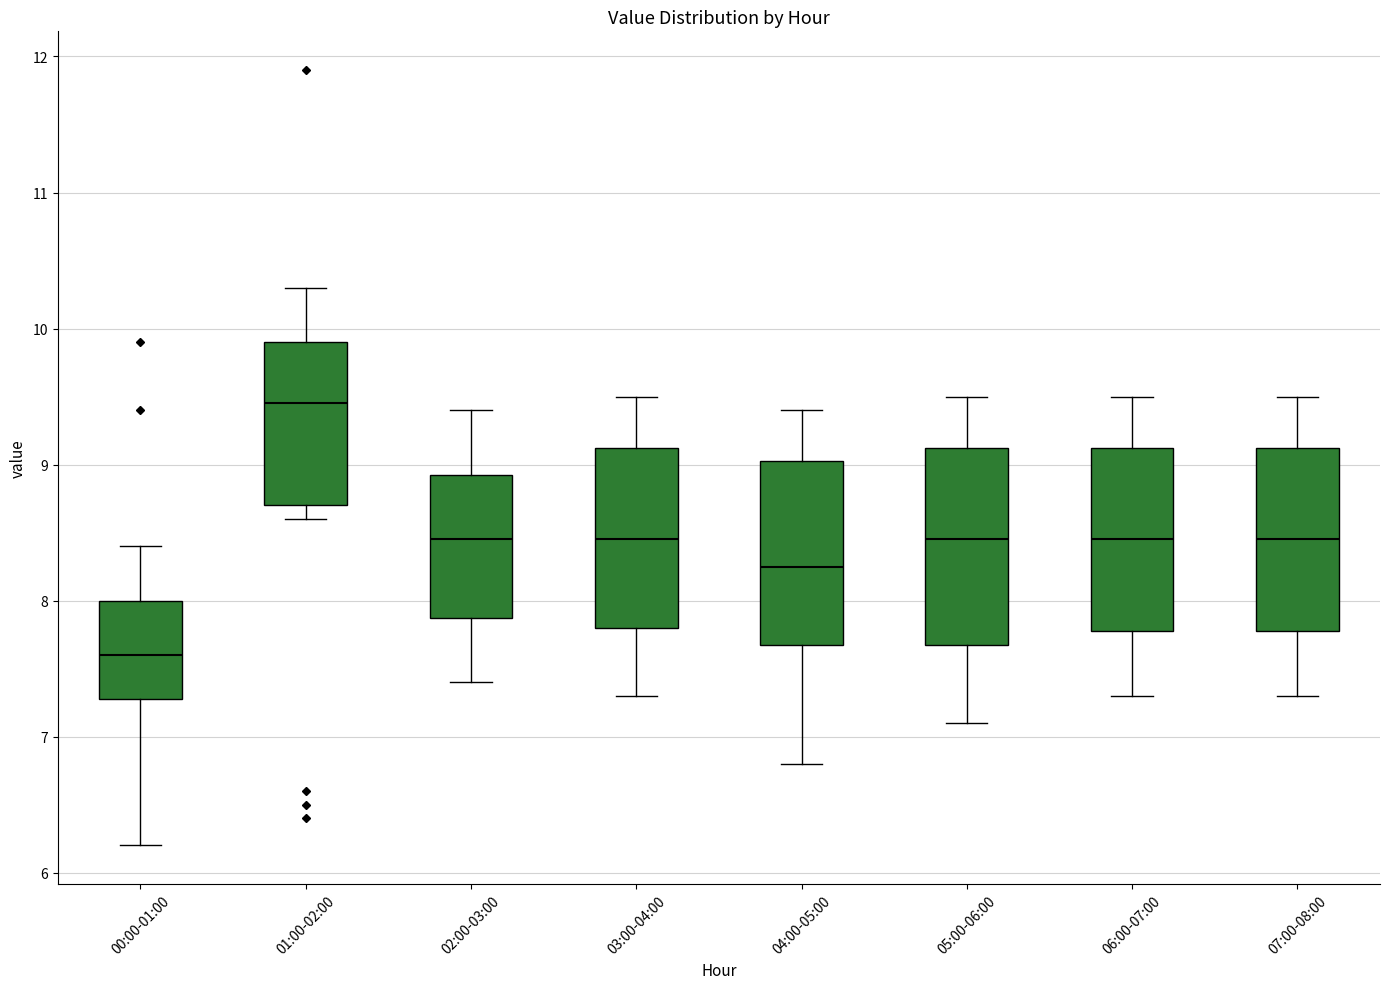

Which box has the lowest median line?

00:00-01:00